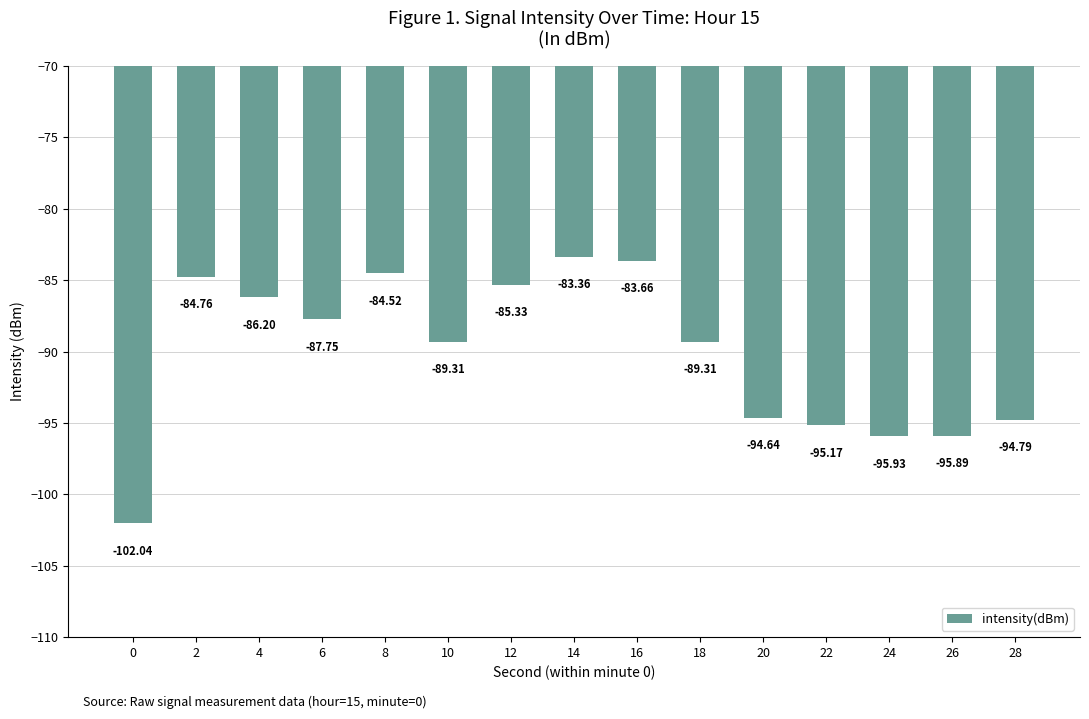

Between 0 and 8, which is larger?

8